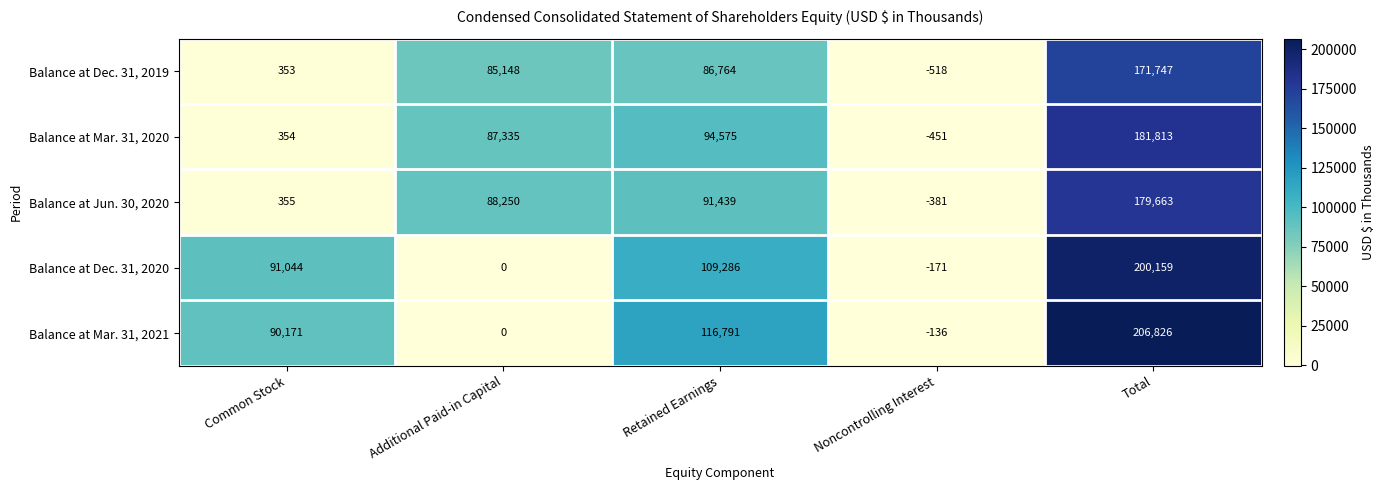

What is the spread (max minus min) of values at Common Stock?

90691